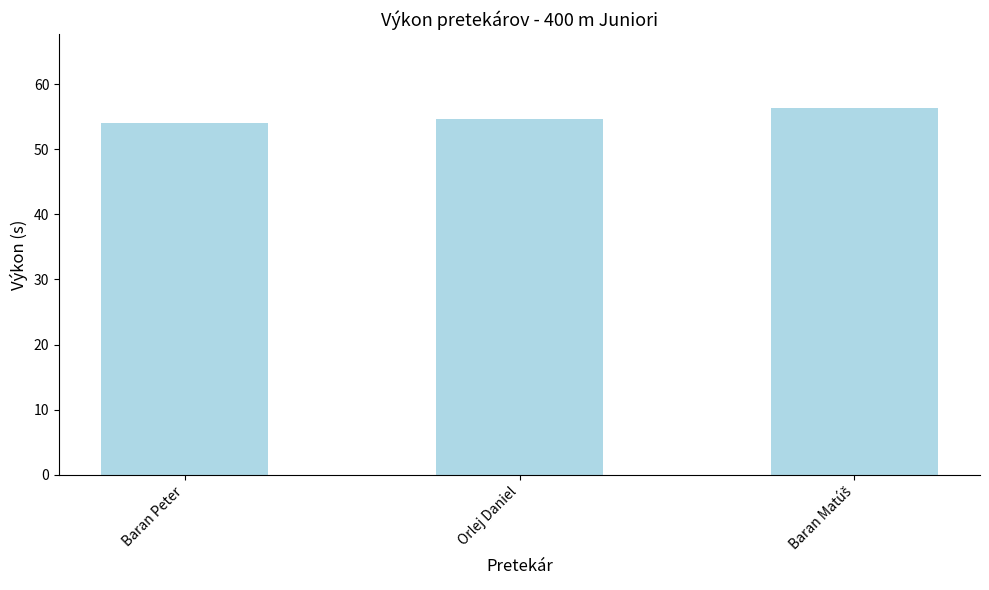

Reading right to left, extract all data points from this chart.

56.4	54.6	54.0